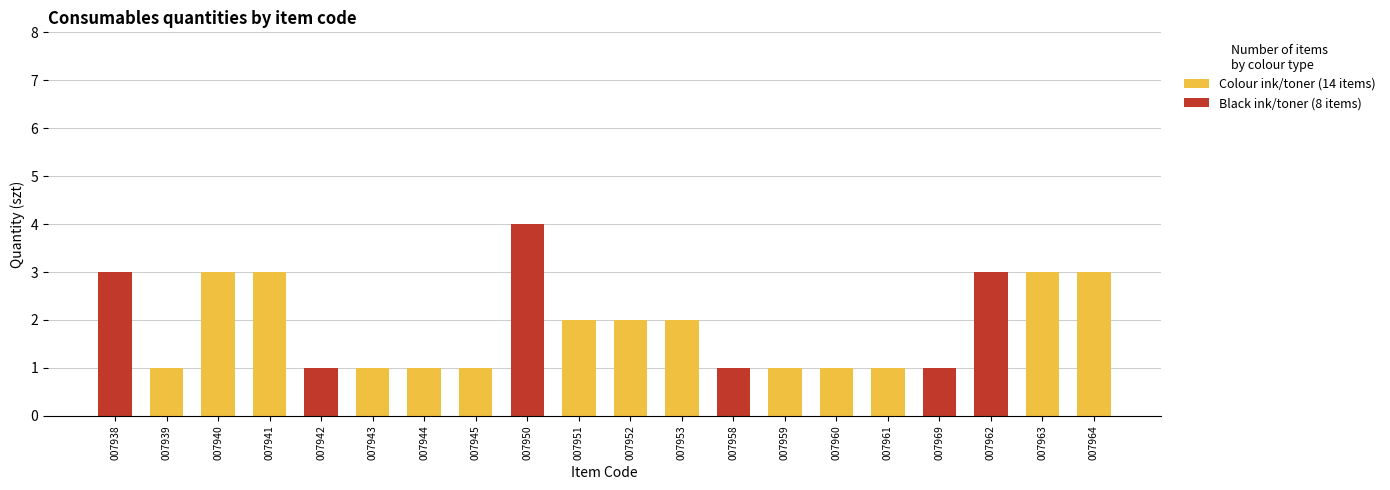

What is the maximum value for Colour ink/toner (14 items)?

3